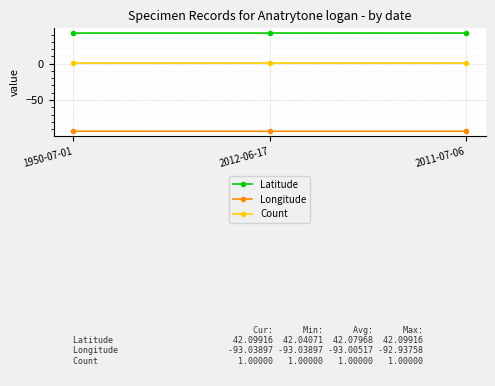

Does the chart have visible grid lines?

Yes